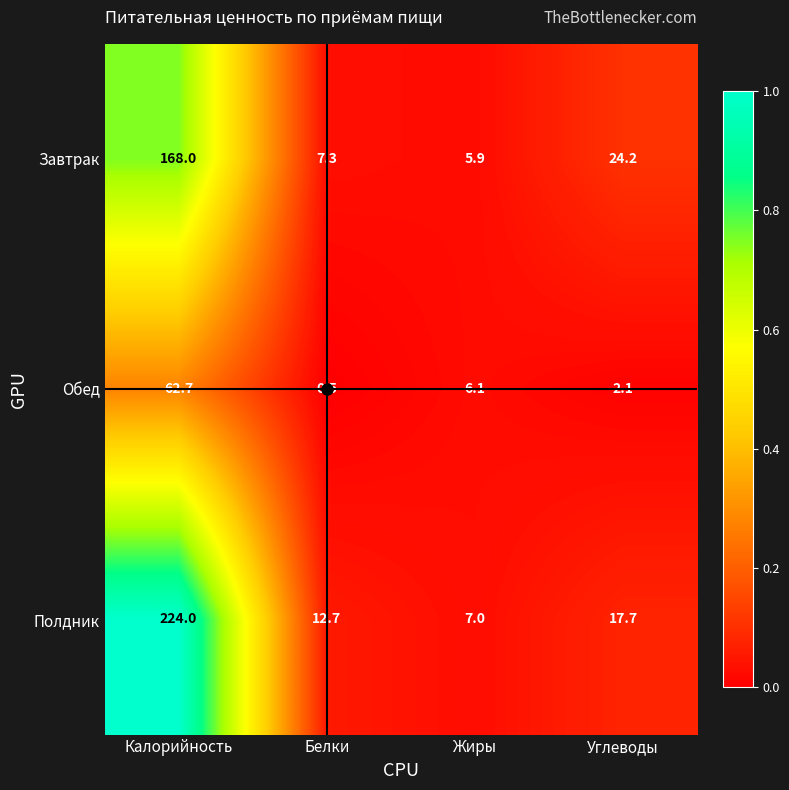

What is the spread (max minus min) of values at Белки?

12.2